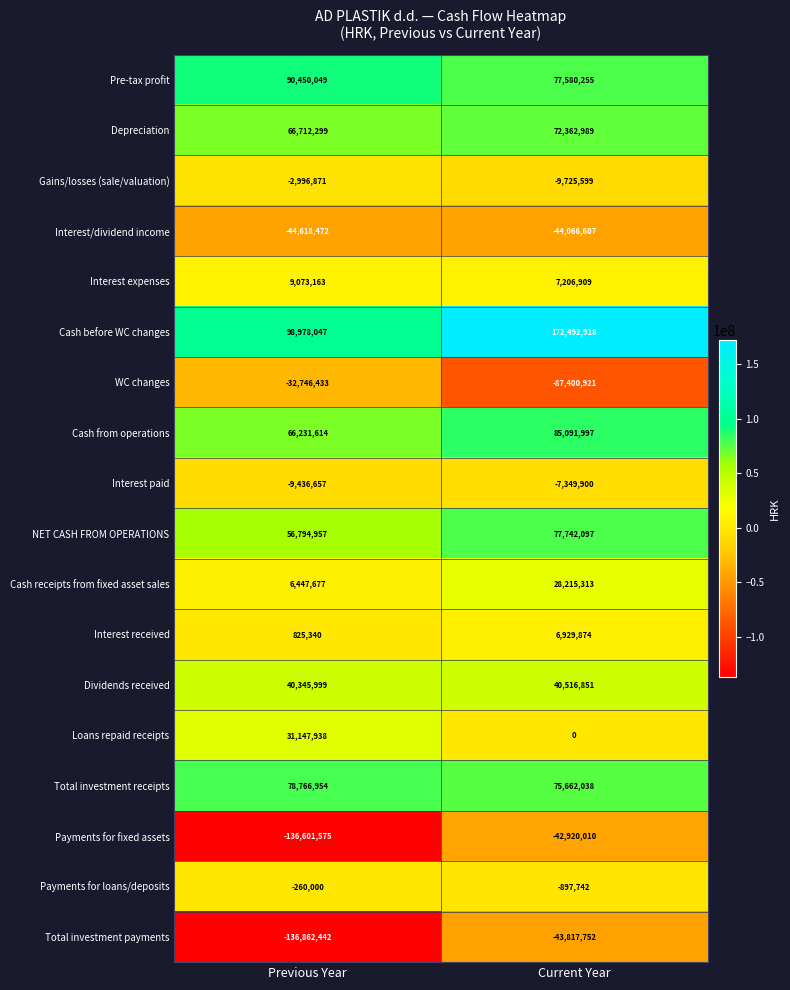

True or false: Interest paid has a value of -3066785 at Current Year.

False